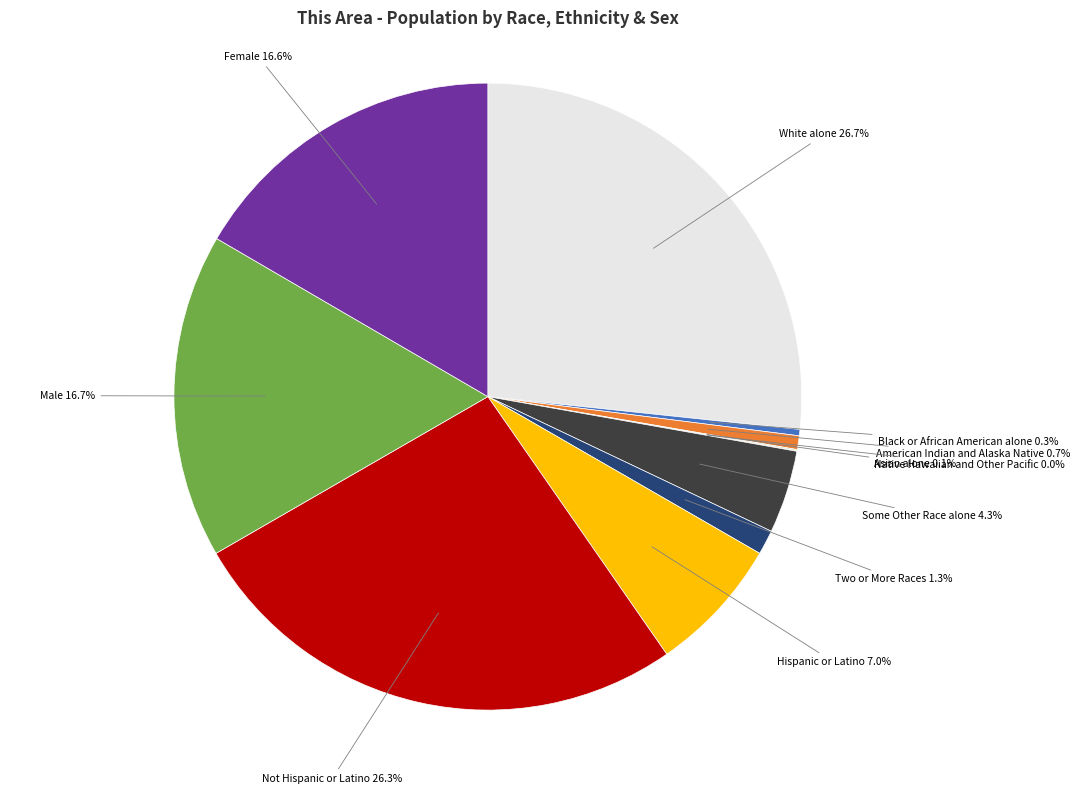

Does any single category account for the majority?

No